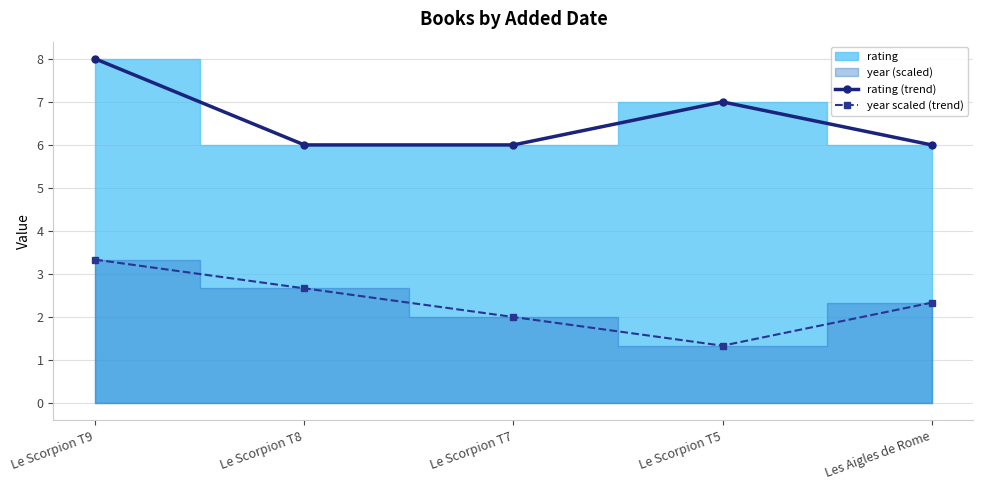

Which label corresponds to the smallest value in the chart?

Le Scorpion T5